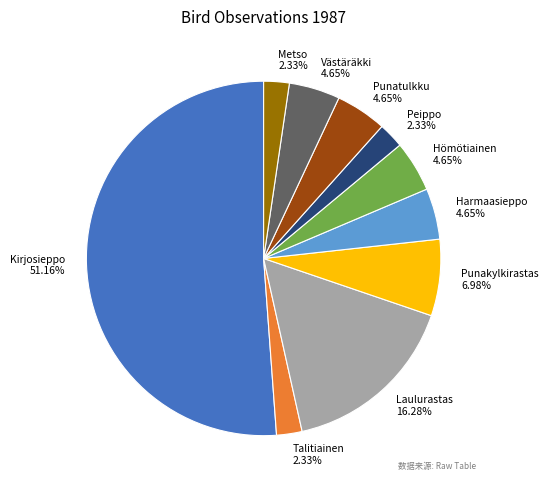

The Punakylkirastas slice represents 7% of the pie. True or false?

True